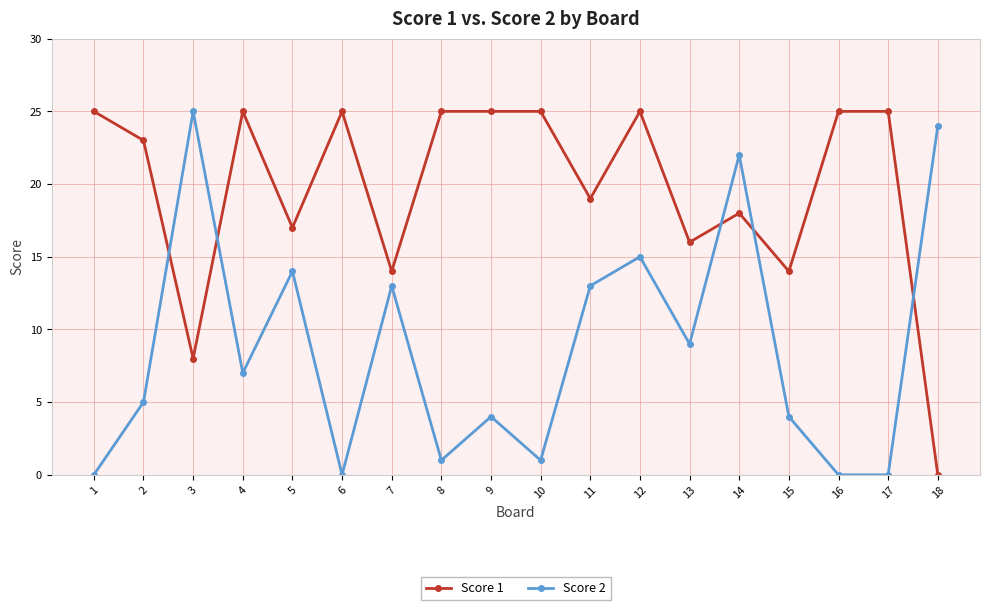

The value of Score 1 at 7 is 14. True or false?

True